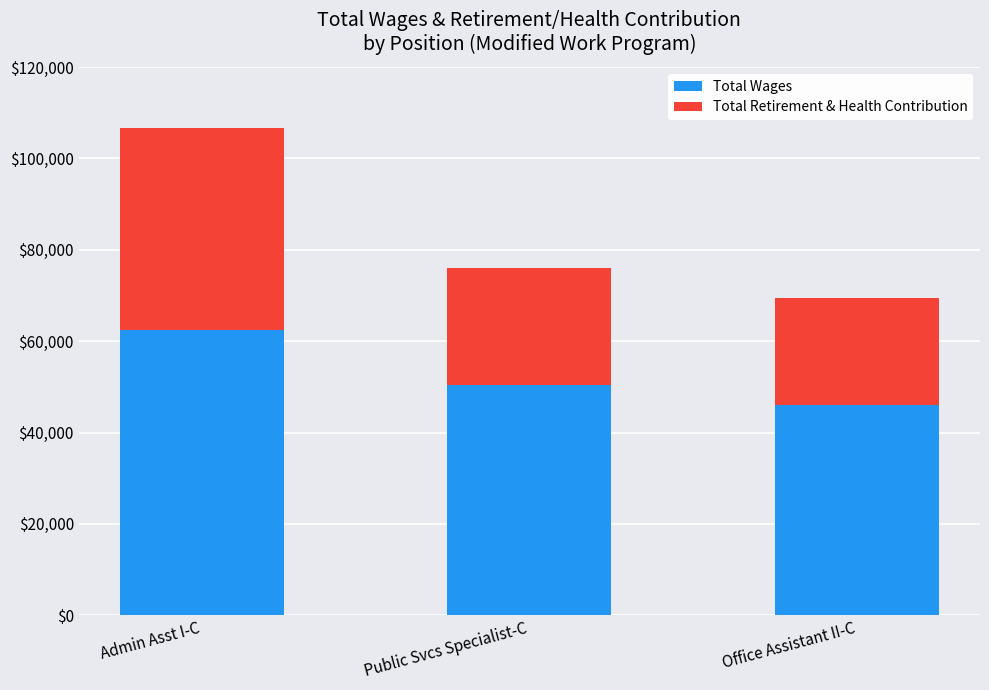

Reading left to right, transcribe the values for Total Wages.

62461	50324	46033